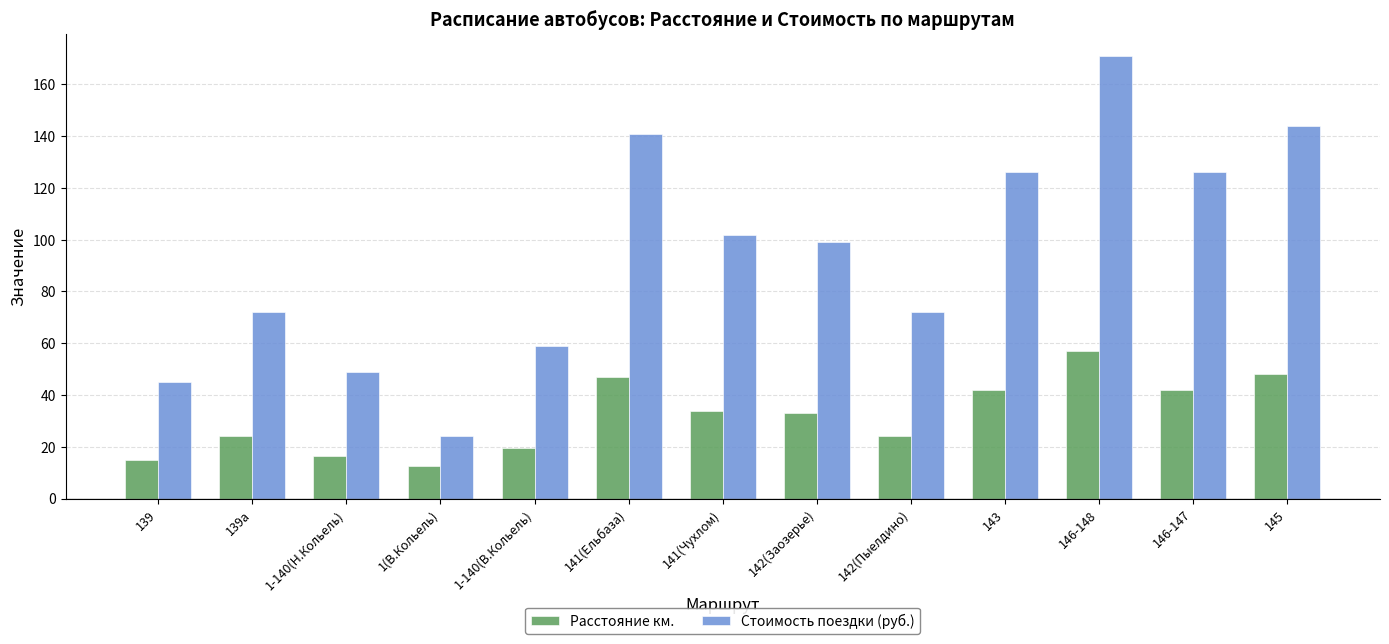

Does the chart contain any negative values?

No